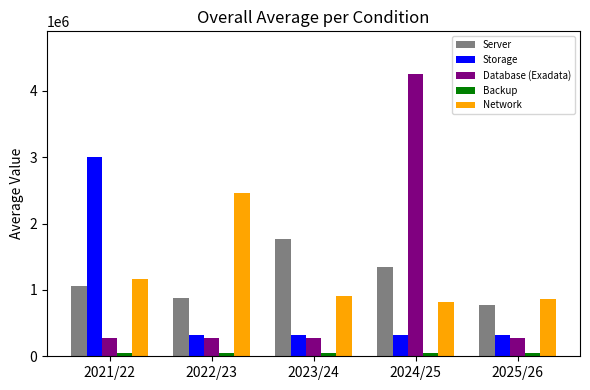

What is the label of the 1st bar from the right?

2025/26